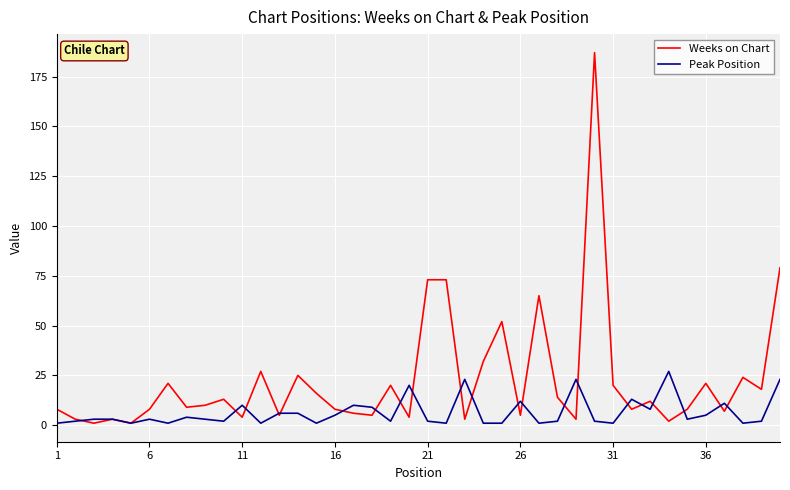

Reading left to right, what are all the values shown in this chart?

Weeks on Chart: 8	3	1	3	1	8	21	9	10	13	4	27	5	25	16	8	6	5	20	4	73	73	3	32	52	5	65	14	3	187	20	8	12	2	8	21	7	24	18	79
Peak Position: 1	2	3	3	1	3	1	4	3	2	10	1	6	6	1	5	10	9	2	20	2	1	23	1	1	12	1	2	23	2	1	13	8	27	3	5	11	1	2	23